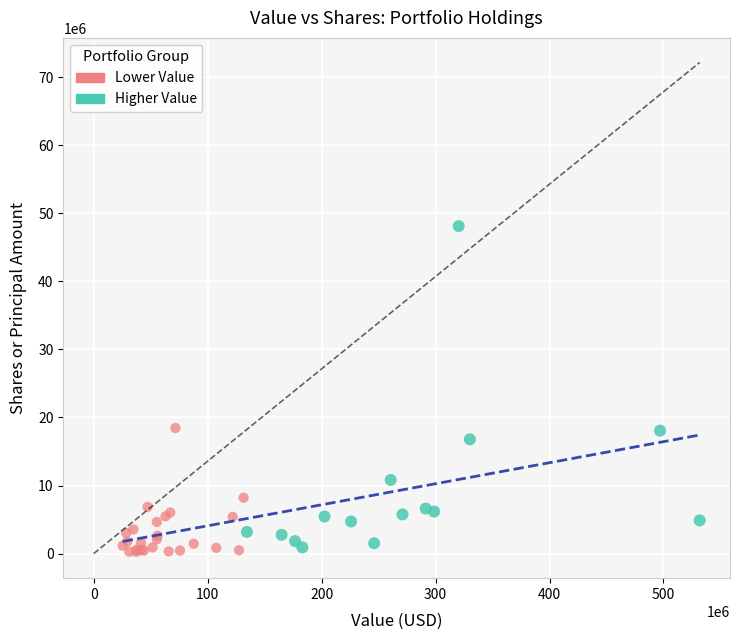

Which series has the widest spread of Y values?

Higher Value